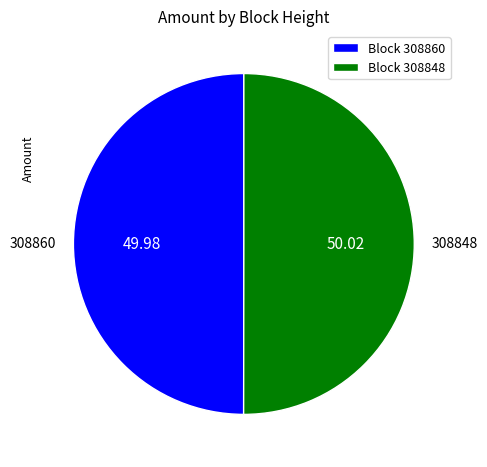

How many slices are in this pie chart?

2